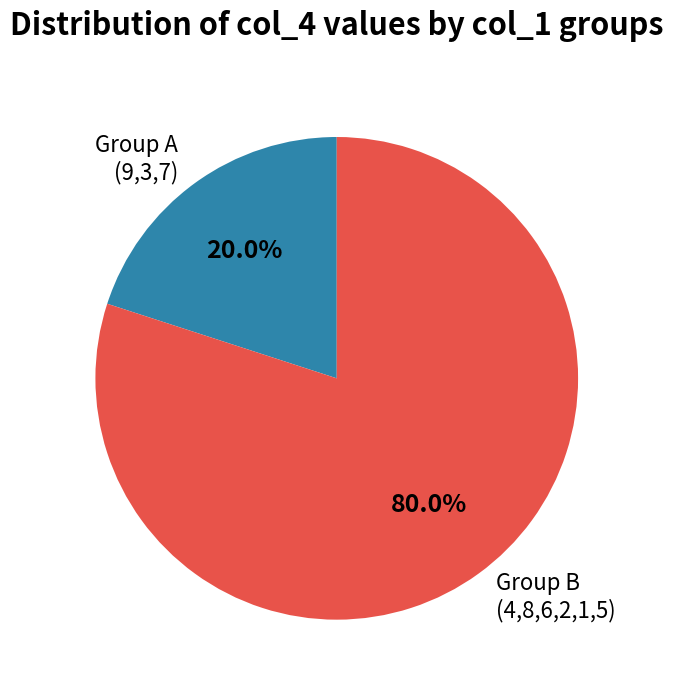

How many segments does this pie chart have?

2